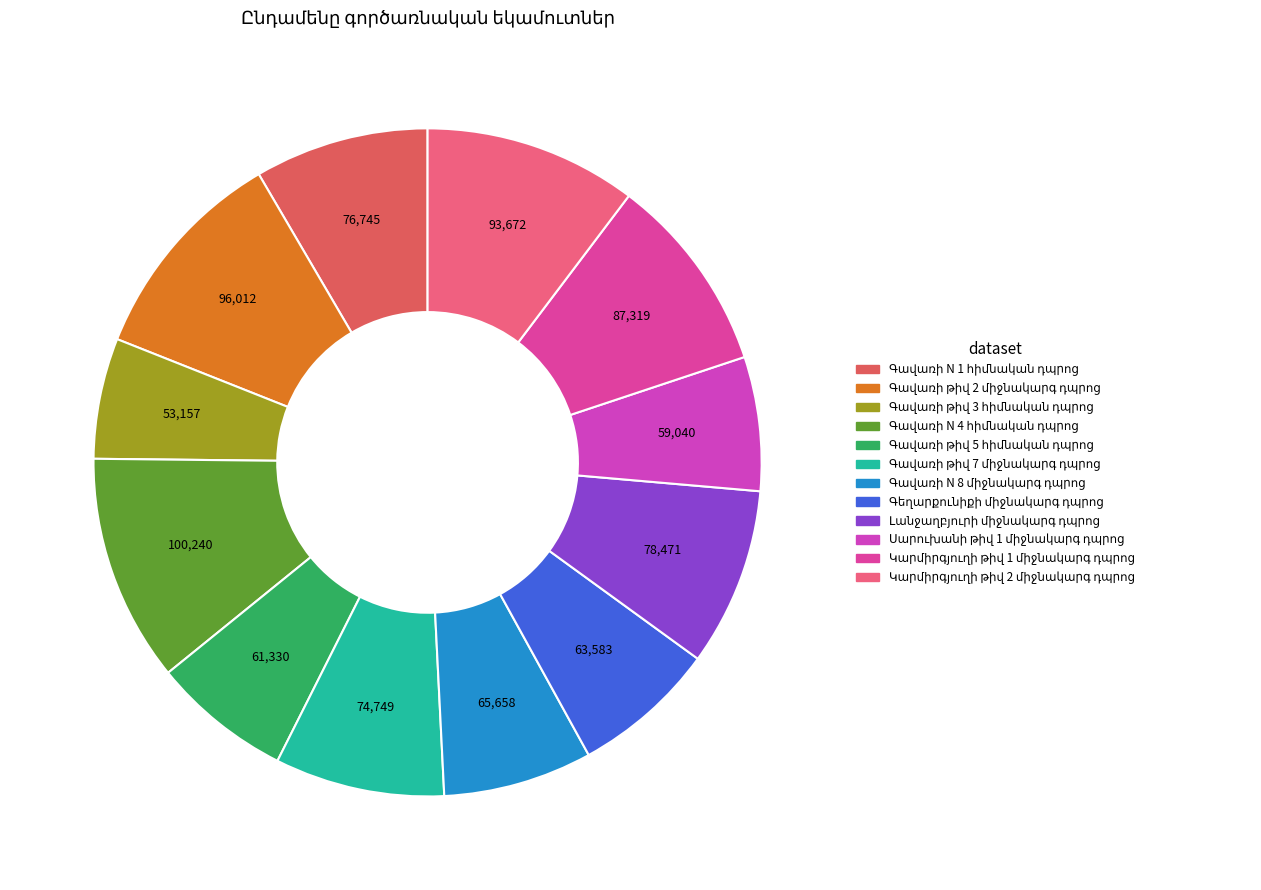

How many segments does this pie chart have?

12